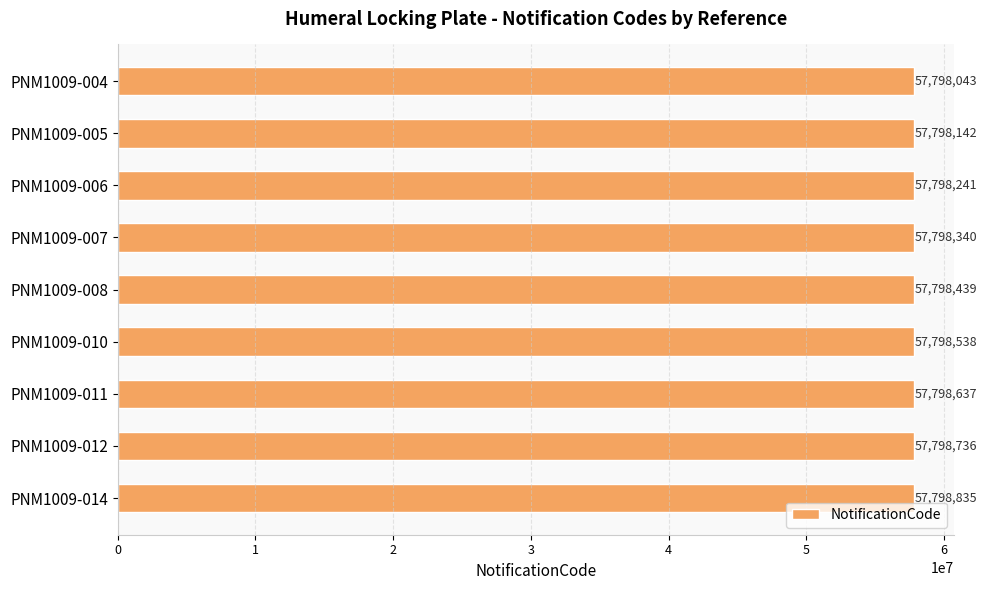

Does the chart contain stacked bars?

No